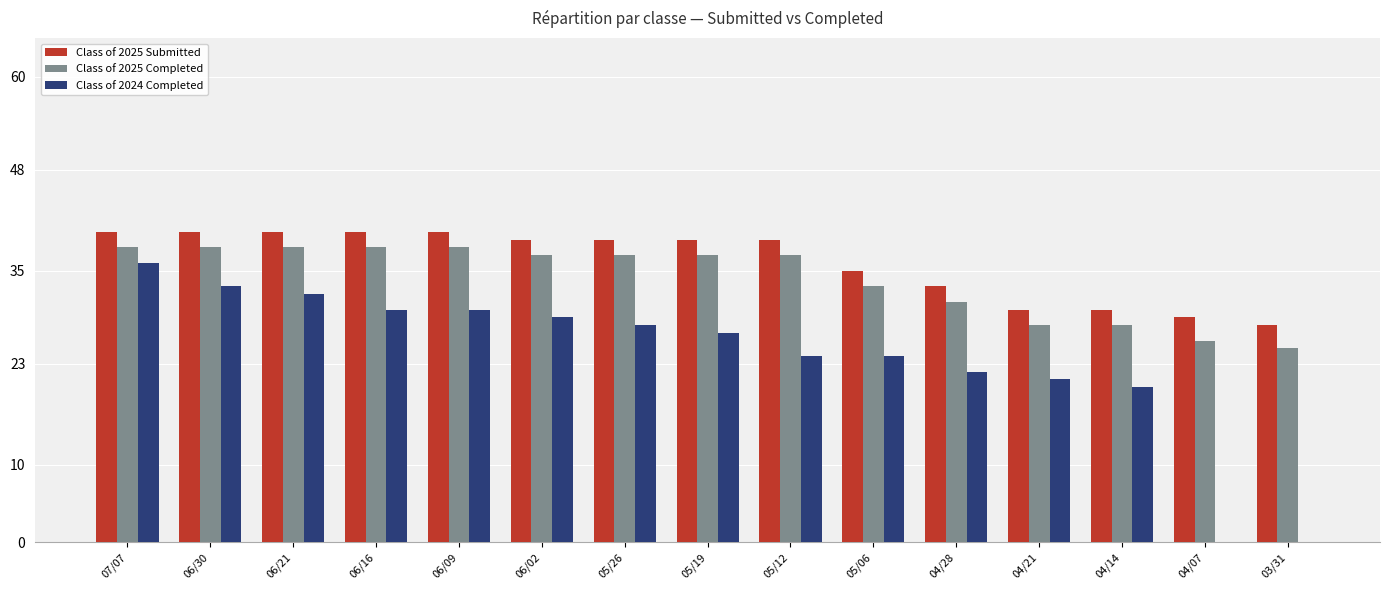

The Class of 2024 Completed series shows 45 at 06/16. True or false?

False